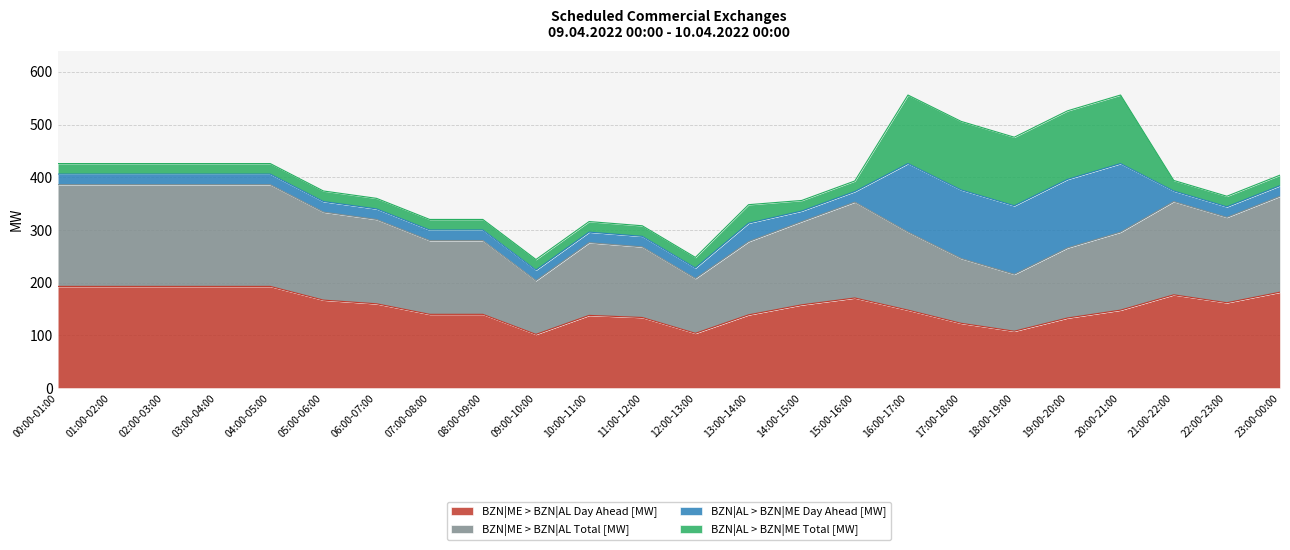

Where is BZN|ME > BZN|AL Total [MW] nearest to the value 295?

16:00-17:00